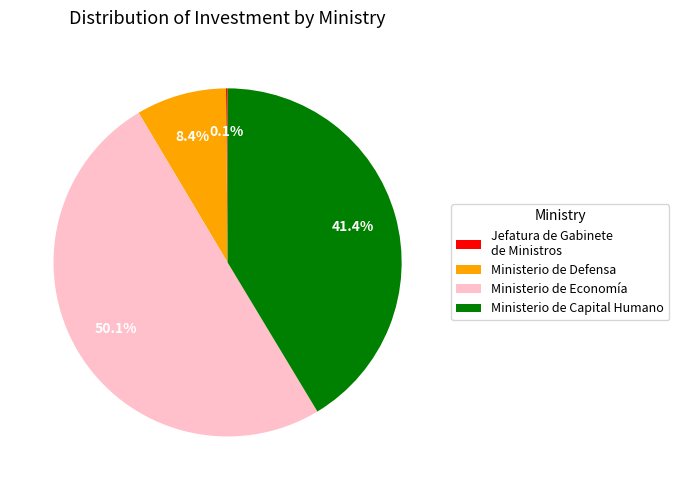

Which category has the biggest portion of the pie?

Ministerio de Economía